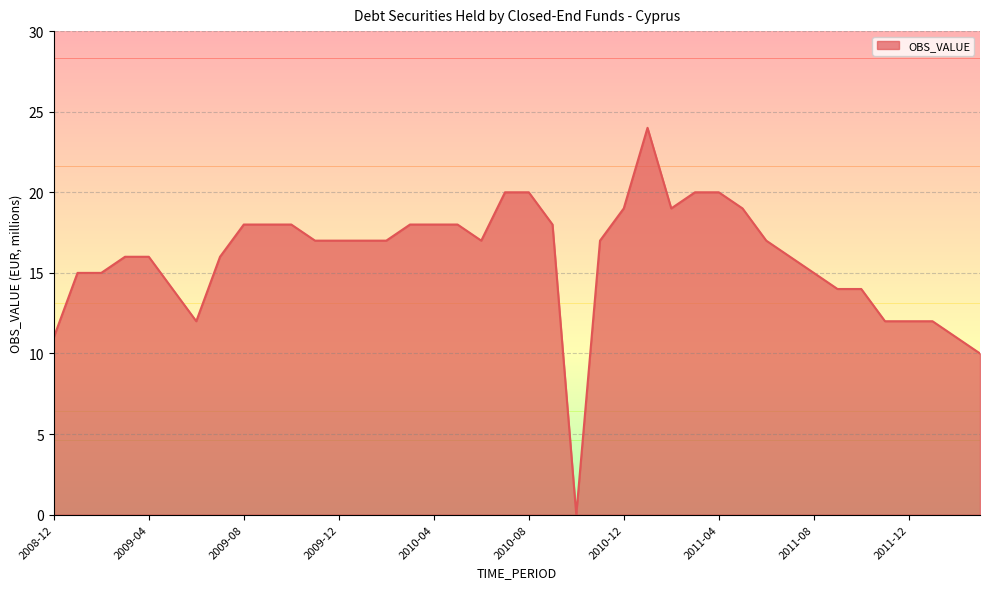

What is the difference between the maximum and minimum values?

24